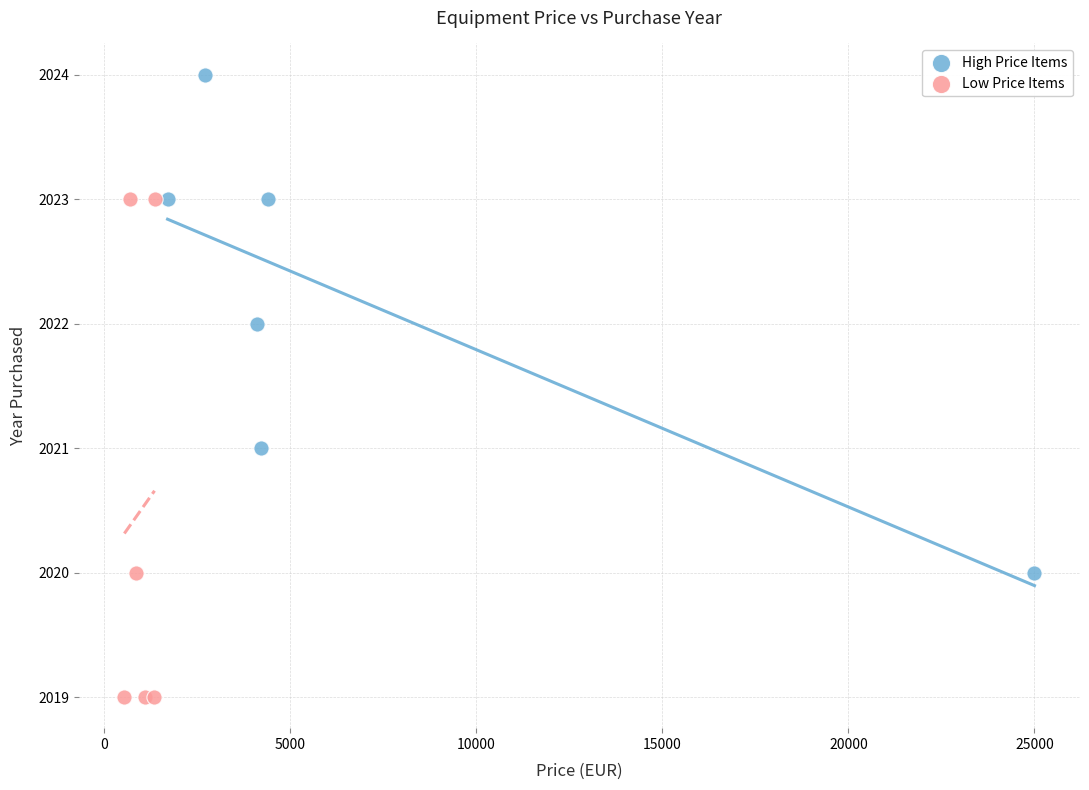

Which series reaches the maximum Y coordinate?

High Price Items